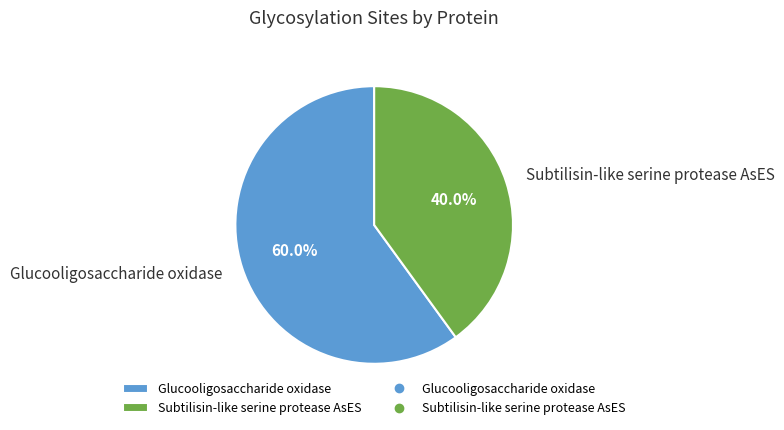

Between Glucooligosaccharide oxidase and Subtilisin-like serine protease AsES, which is larger?

Glucooligosaccharide oxidase